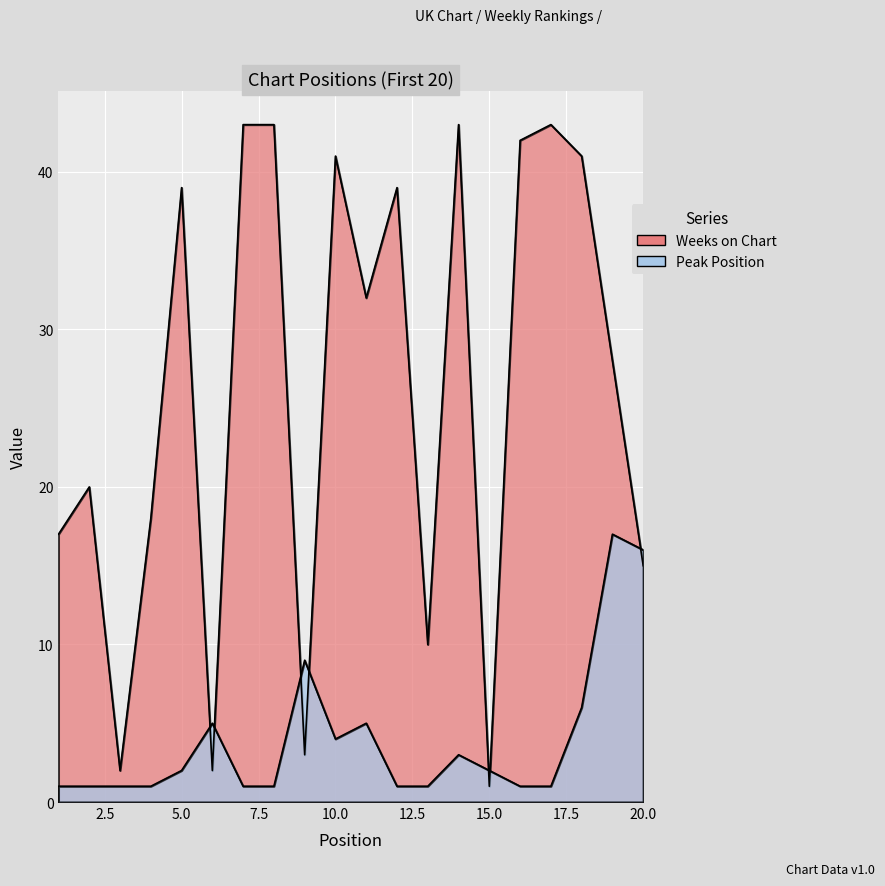

What is the value of the Weeks on Chart point at the 9th from the left?

3